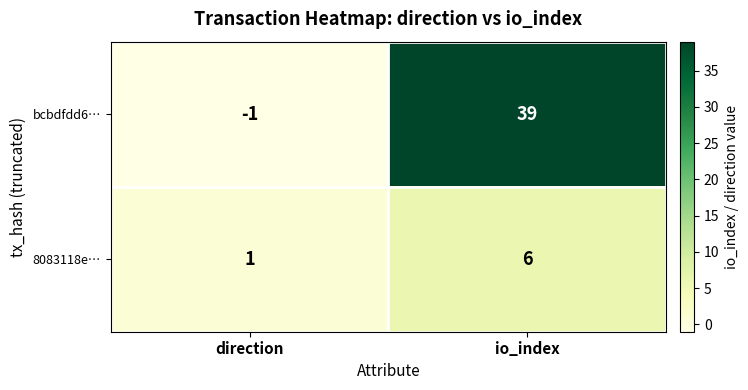

True or false: bcbdfdd6… has a value of 17 at io_index.

False